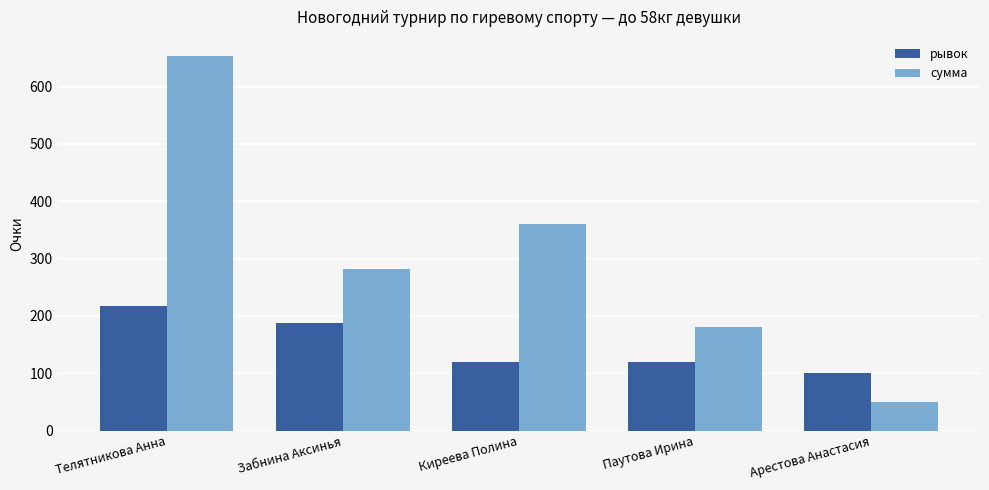

What is the total value across all series at Паутова Ирина?

300